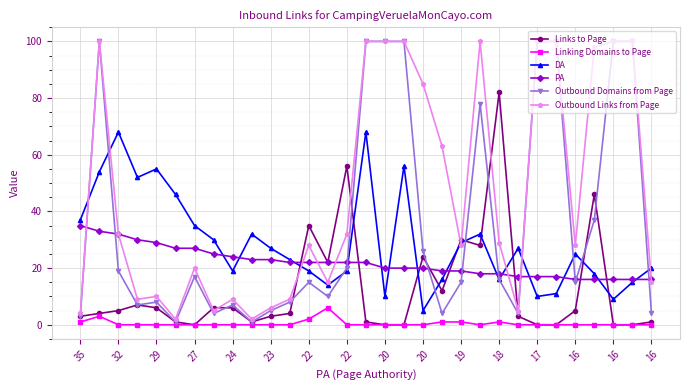

True or false: PA and Linking Domains to Page cross at least once.

False